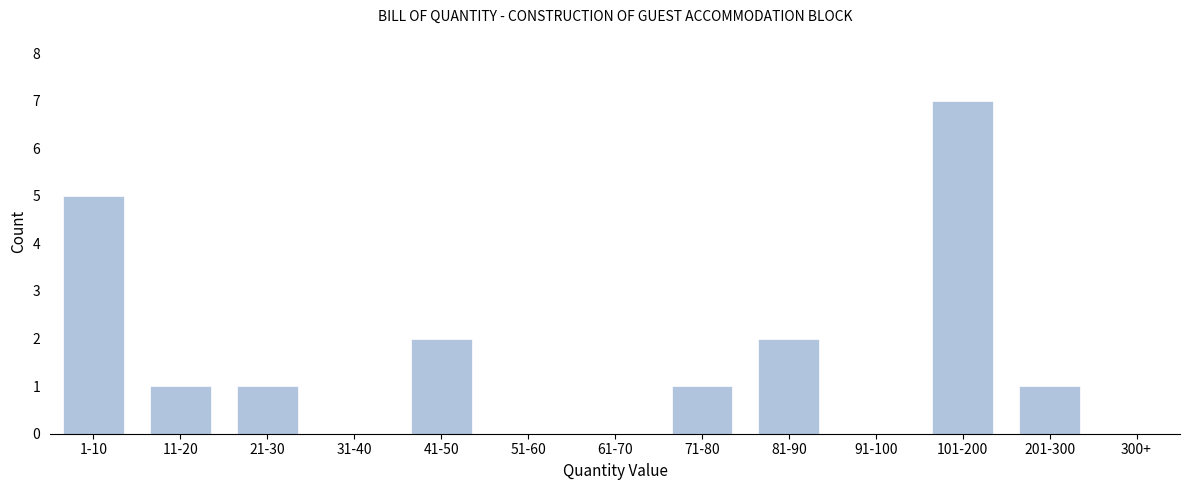

Reading left to right, what are all the values shown in this chart?

1-10=5	11-20=1	21-30=1	31-40=0	41-50=2	51-60=0	61-70=0	71-80=1	81-90=2	91-100=0	101-200=7	201-300=1	300+=0